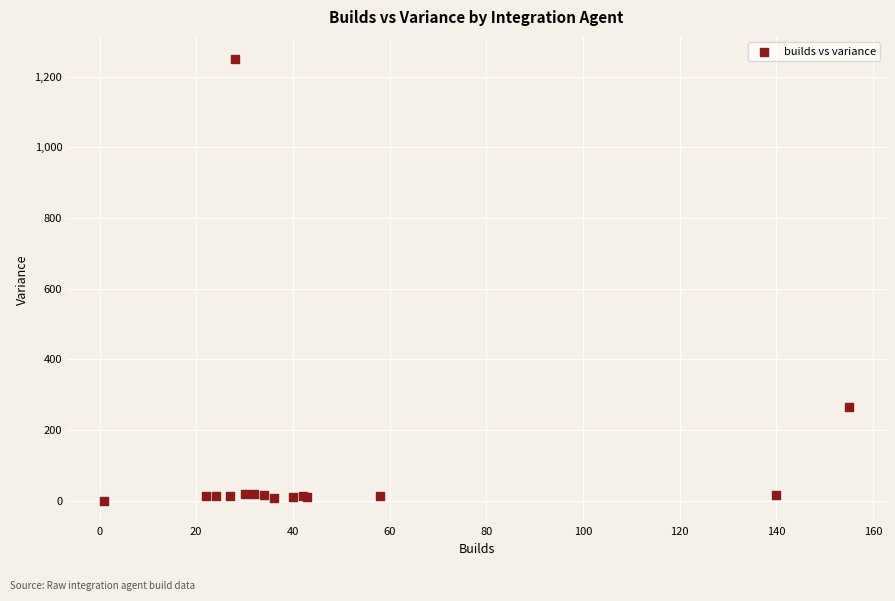

What Y value in the scatter plot is closest to 625?

264.2